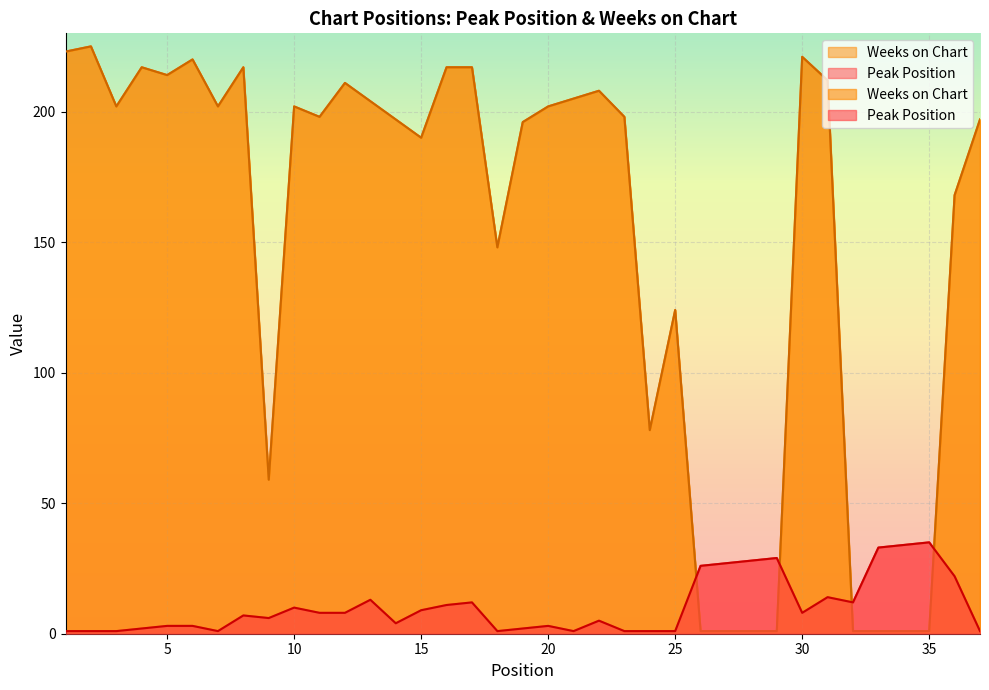

Rank the series by their maximum value, from highest to lowest.

Weeks on Chart, Peak Position